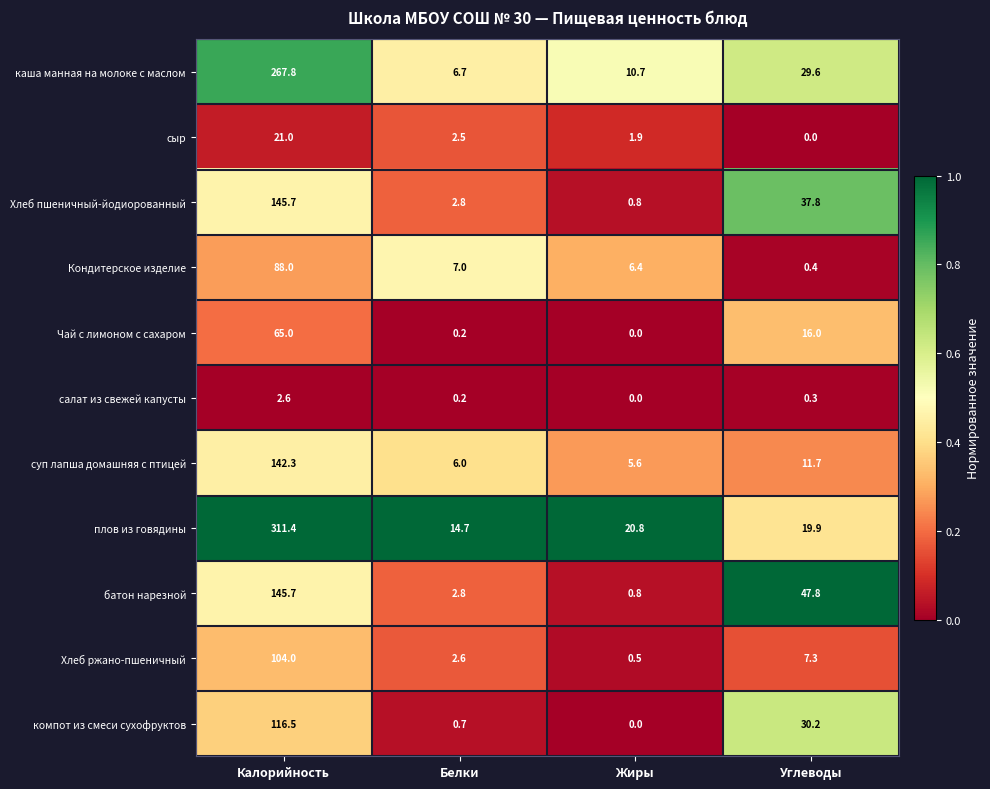

Is the value of Хлеб ржано-пшеничный at Углеводы greater than the value of компот из смеси сухофруктов at Белки?

Yes